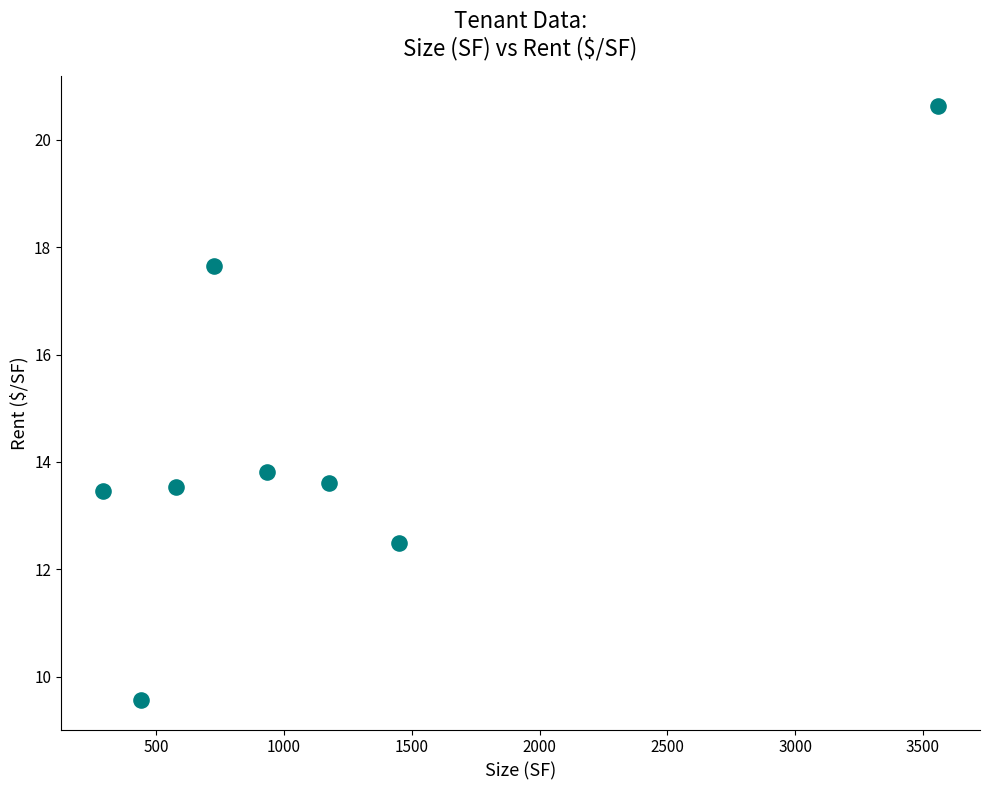

What Y value in the scatter plot is closest to 15?

13.8